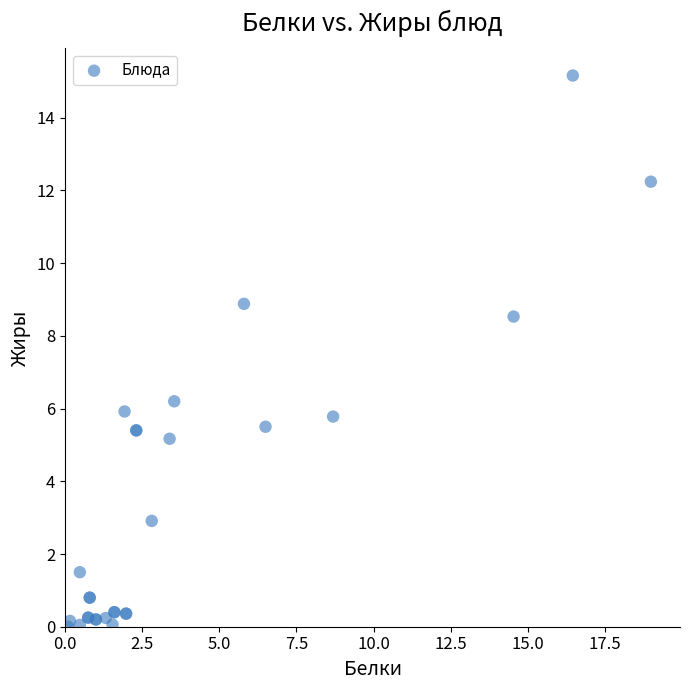

What Y value in the scatter plot is closest to 7?

6.2